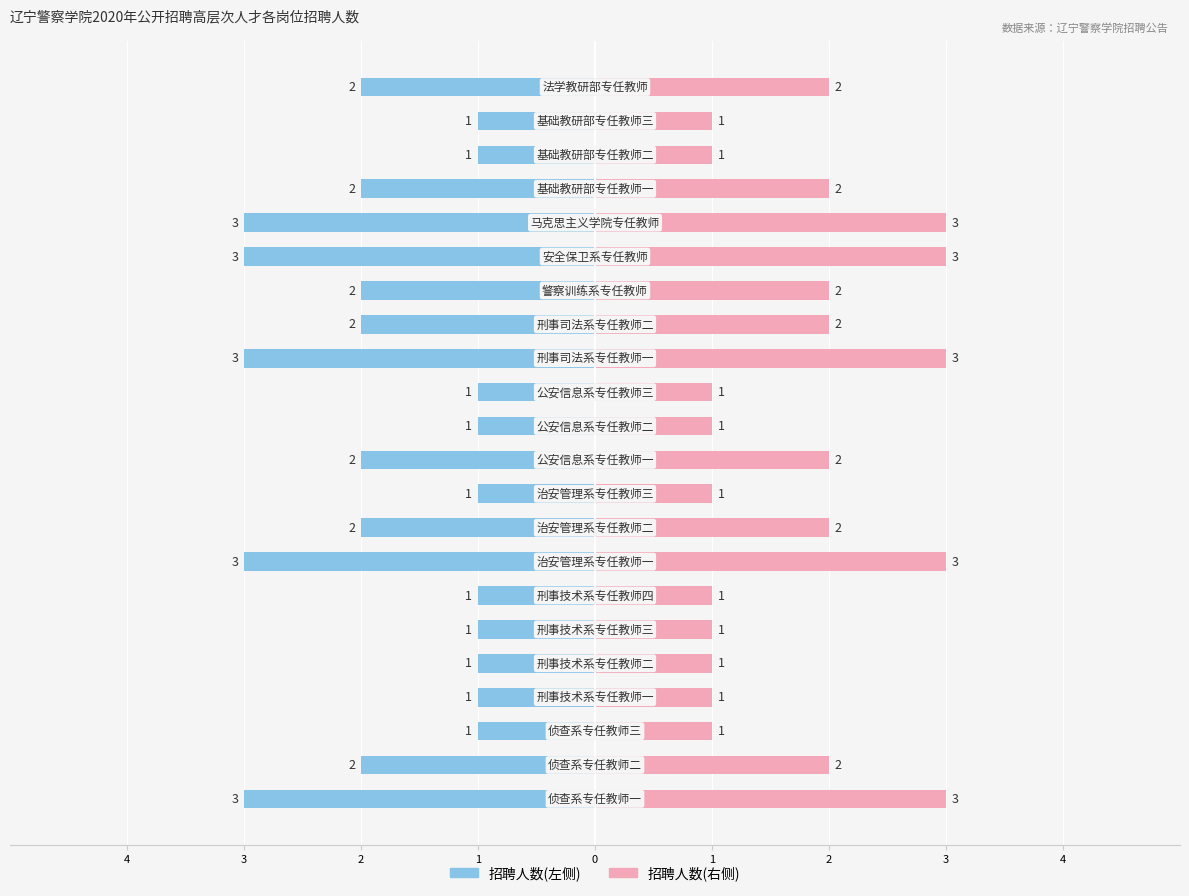

Is it true that 招聘人数(右侧) equals 2 at 18?

True